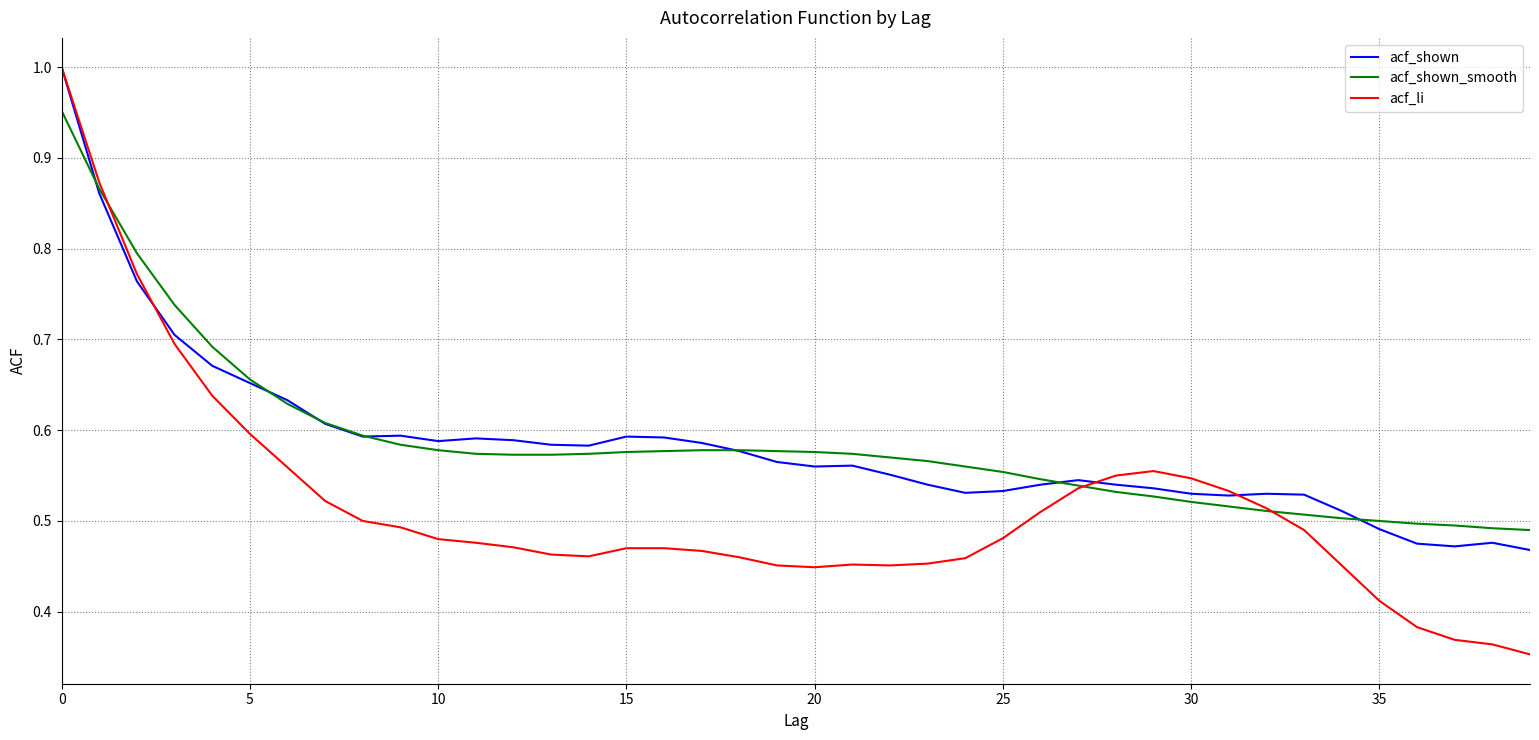

Which series has the widest spread of values?

acf_li